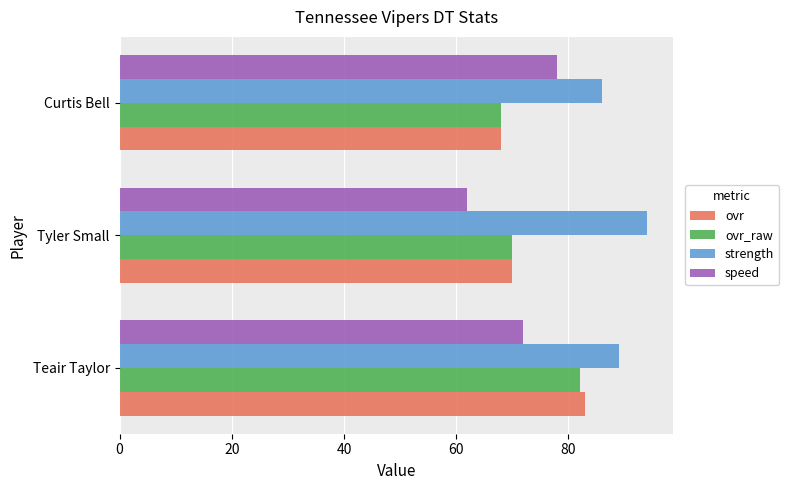

Is the value of ovr_raw at Teair Taylor greater than the value of speed at Tyler Small?

Yes